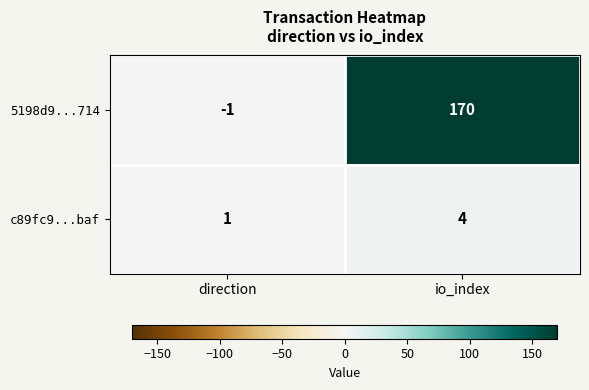

How many series are shown in this chart?

2